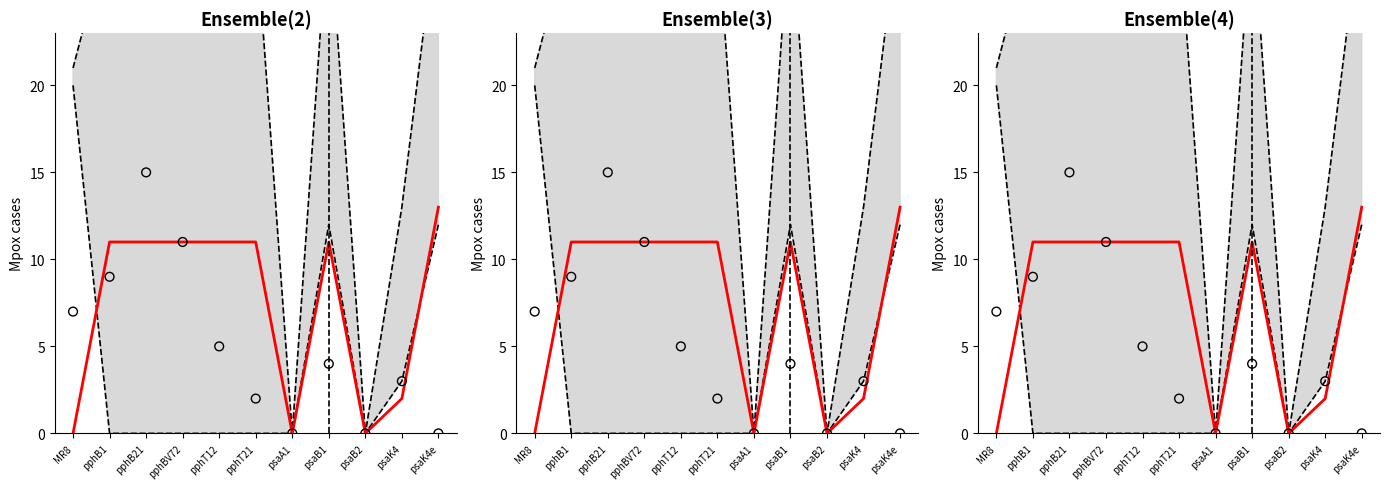

Which series has the largest total across all categories?

Upper bound